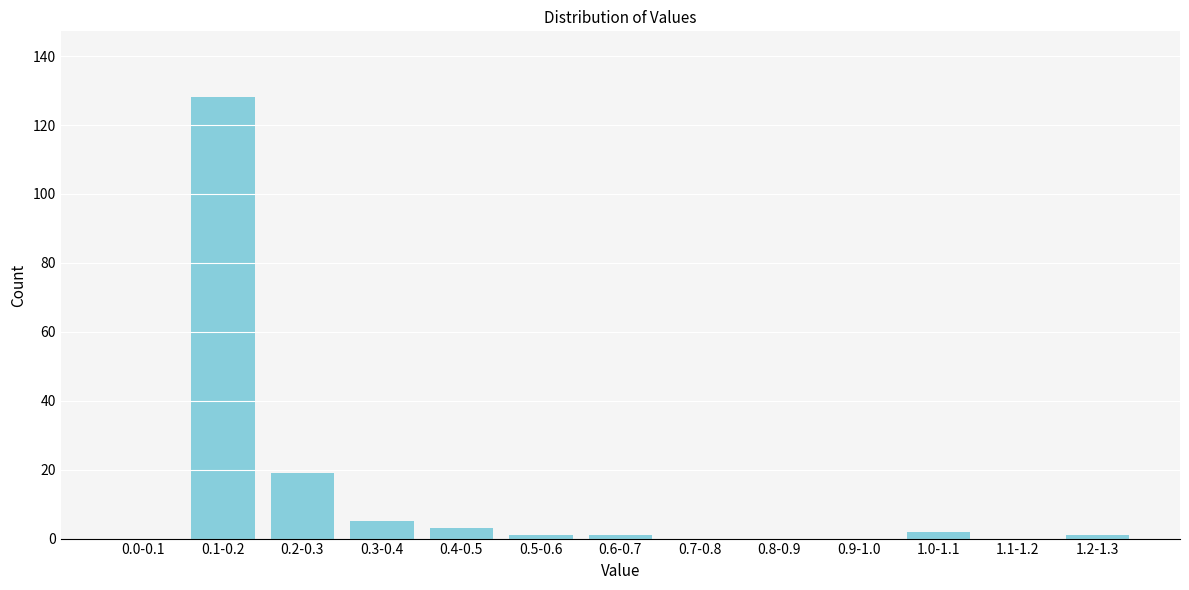

Reading left to right, what are all the values shown in this chart?

0.0-0.1=0	0.1-0.2=128	0.2-0.3=19	0.3-0.4=5	0.4-0.5=3	0.5-0.6=1	0.6-0.7=1	0.7-0.8=0	0.8-0.9=0	0.9-1.0=0	1.0-1.1=2	1.1-1.2=0	1.2-1.3=1